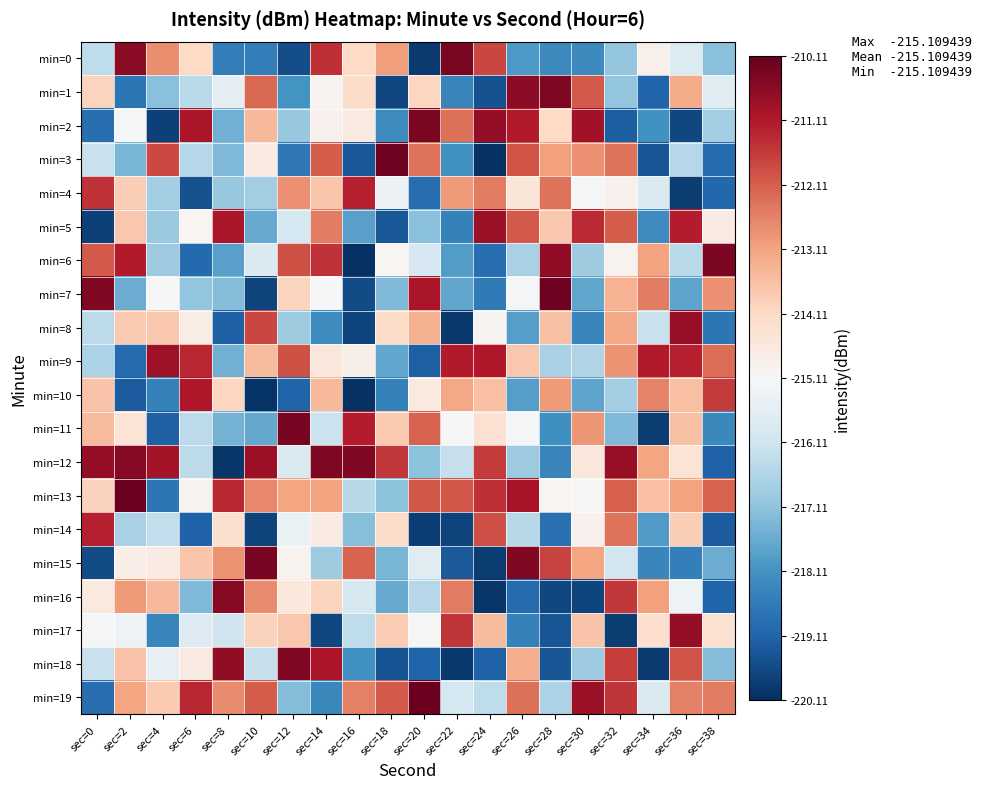

Reading right to left, extract all data points from this chart.

min=0: sec=38=-217.2	sec=36=-215.8	sec=34=-214.9	sec=32=-217.1	sec=30=-218.3	sec=28=-218.3	sec=26=-218.0	sec=24=-211.8	sec=22=-210.4	sec=20=-219.9	sec=18=-213.0	sec=16=-214.1	sec=14=-211.4	sec=12=-219.5	sec=10=-218.5	sec=8=-218.5	sec=6=-214.1	sec=4=-212.8	sec=2=-210.6	sec=0=-216.4
min=1: sec=38=-215.7	sec=36=-213.3	sec=34=-219.1	sec=32=-217.1	sec=30=-212.0	sec=28=-210.5	sec=26=-210.6	sec=24=-219.5	sec=22=-218.4	sec=20=-214.0	sec=18=-219.6	sec=16=-214.2	sec=14=-215.0	sec=12=-218.1	sec=10=-212.3	sec=8=-215.5	sec=6=-216.4	sec=4=-217.2	sec=2=-218.7	sec=0=-214.0
min=2: sec=38=-216.9	sec=36=-219.7	sec=34=-218.1	sec=32=-219.2	sec=30=-210.9	sec=28=-214.1	sec=26=-211.2	sec=24=-210.7	sec=22=-212.4	sec=20=-210.4	sec=18=-218.3	sec=16=-214.6	sec=14=-214.9	sec=12=-217.0	sec=10=-213.5	sec=8=-217.5	sec=6=-211.0	sec=4=-219.8	sec=2=-215.2	sec=0=-218.9
min=3: sec=38=-219.0	sec=36=-216.5	sec=34=-219.4	sec=32=-212.4	sec=30=-212.8	sec=28=-213.0	sec=26=-212.0	sec=24=-220.1	sec=22=-218.1	sec=20=-212.4	sec=18=-210.2	sec=16=-219.4	sec=14=-212.1	sec=12=-218.7	sec=10=-214.7	sec=8=-217.3	sec=6=-216.5	sec=4=-211.8	sec=2=-217.4	sec=0=-216.2
min=4: sec=38=-219.0	sec=36=-219.9	sec=34=-215.8	sec=32=-214.9	sec=30=-215.2	sec=28=-212.4	sec=26=-214.5	sec=24=-212.5	sec=22=-213.0	sec=20=-218.9	sec=18=-215.4	sec=16=-211.2	sec=14=-213.7	sec=12=-212.8	sec=10=-216.9	sec=8=-217.0	sec=6=-219.5	sec=4=-216.8	sec=2=-213.9	sec=0=-211.5
min=5: sec=38=-214.7	sec=36=-211.2	sec=34=-218.2	sec=32=-212.1	sec=30=-211.4	sec=28=-213.8	sec=26=-212.0	sec=24=-210.8	sec=22=-218.5	sec=20=-217.2	sec=18=-219.3	sec=16=-217.8	sec=14=-212.6	sec=12=-216.0	sec=10=-217.6	sec=8=-211.0	sec=6=-215.0	sec=4=-217.0	sec=2=-213.7	sec=0=-219.8
min=6: sec=38=-210.4	sec=36=-216.5	sec=34=-213.1	sec=32=-214.9	sec=30=-216.9	sec=28=-210.7	sec=26=-216.7	sec=24=-218.9	sec=22=-217.9	sec=20=-215.9	sec=18=-215.0	sec=16=-220.0	sec=14=-211.5	sec=12=-211.9	sec=10=-215.8	sec=8=-217.8	sec=6=-219.0	sec=4=-216.9	sec=2=-211.1	sec=0=-212.0
min=7: sec=38=-212.8	sec=36=-217.7	sec=34=-212.5	sec=32=-213.4	sec=30=-217.7	sec=28=-210.3	sec=26=-215.2	sec=24=-218.7	sec=22=-217.7	sec=20=-211.0	sec=18=-217.3	sec=16=-219.6	sec=14=-215.1	sec=12=-214.0	sec=10=-219.7	sec=8=-217.3	sec=6=-217.1	sec=4=-215.1	sec=2=-217.6	sec=0=-210.5
min=8: sec=38=-218.7	sec=36=-210.7	sec=34=-216.2	sec=32=-213.2	sec=30=-218.4	sec=28=-213.7	sec=26=-217.8	sec=24=-215.0	sec=22=-219.9	sec=20=-213.3	sec=18=-214.2	sec=16=-219.7	sec=14=-218.2	sec=12=-216.9	sec=10=-211.8	sec=8=-219.2	sec=6=-214.8	sec=4=-213.8	sec=2=-213.8	sec=0=-216.4
min=9: sec=38=-212.3	sec=36=-211.2	sec=34=-211.1	sec=32=-212.8	sec=30=-216.6	sec=28=-216.7	sec=26=-213.8	sec=24=-211.1	sec=22=-211.1	sec=20=-219.2	sec=18=-217.7	sec=16=-214.8	sec=14=-214.6	sec=12=-211.9	sec=10=-213.5	sec=8=-217.5	sec=6=-211.3	sec=4=-210.9	sec=2=-219.0	sec=0=-216.7
min=10: sec=38=-211.6	sec=36=-213.6	sec=34=-212.6	sec=32=-216.9	sec=30=-217.7	sec=28=-213.0	sec=26=-217.9	sec=24=-213.6	sec=22=-213.2	sec=20=-214.6	sec=18=-218.5	sec=16=-220.1	sec=14=-213.5	sec=12=-219.1	sec=10=-220.0	sec=8=-214.0	sec=6=-211.1	sec=4=-218.5	sec=2=-219.3	sec=0=-213.7
min=11: sec=38=-218.3	sec=36=-213.7	sec=34=-219.9	sec=32=-217.3	sec=30=-212.9	sec=28=-218.2	sec=26=-215.2	sec=24=-214.3	sec=22=-215.1	sec=20=-212.2	sec=18=-213.8	sec=16=-211.2	sec=14=-216.2	sec=12=-210.4	sec=10=-217.7	sec=8=-217.5	sec=6=-216.4	sec=4=-219.2	sec=2=-214.4	sec=0=-213.5
min=12: sec=38=-219.1	sec=36=-214.4	sec=34=-213.1	sec=32=-210.7	sec=30=-214.5	sec=28=-218.4	sec=26=-216.9	sec=24=-211.6	sec=22=-216.3	sec=20=-217.2	sec=18=-211.6	sec=16=-210.5	sec=14=-210.4	sec=12=-215.8	sec=10=-210.8	sec=8=-220.0	sec=6=-216.4	sec=4=-211.0	sec=2=-210.6	sec=0=-210.7
min=13: sec=38=-212.2	sec=36=-213.1	sec=34=-213.6	sec=32=-212.1	sec=30=-215.1	sec=28=-215.0	sec=26=-211.0	sec=24=-211.4	sec=22=-212.0	sec=20=-212.0	sec=18=-217.2	sec=16=-216.5	sec=14=-213.1	sec=12=-213.1	sec=10=-212.7	sec=8=-211.3	sec=6=-214.9	sec=4=-218.7	sec=2=-210.2	sec=0=-214.0
min=14: sec=38=-219.3	sec=36=-213.9	sec=34=-218.0	sec=32=-212.4	sec=30=-214.9	sec=28=-218.8	sec=26=-216.5	sec=24=-211.9	sec=22=-219.7	sec=20=-219.8	sec=18=-214.2	sec=16=-217.2	sec=14=-214.7	sec=12=-215.5	sec=10=-219.8	sec=8=-214.3	sec=6=-219.2	sec=4=-216.4	sec=2=-216.7	sec=0=-211.2
min=15: sec=38=-217.6	sec=36=-218.5	sec=34=-218.4	sec=32=-216.0	sec=30=-213.1	sec=28=-211.7	sec=26=-210.5	sec=24=-219.9	sec=22=-219.3	sec=20=-215.7	sec=18=-217.4	sec=16=-212.2	sec=14=-216.9	sec=12=-214.9	sec=10=-210.4	sec=8=-212.8	sec=6=-213.7	sec=4=-214.7	sec=2=-214.8	sec=0=-219.6
min=16: sec=38=-219.1	sec=36=-215.4	sec=34=-213.1	sec=32=-211.6	sec=30=-219.7	sec=28=-219.6	sec=26=-218.9	sec=24=-220.0	sec=22=-212.5	sec=20=-216.5	sec=18=-217.6	sec=16=-215.9	sec=14=-214.0	sec=12=-214.6	sec=10=-212.7	sec=8=-210.6	sec=6=-217.3	sec=4=-213.5	sec=2=-213.0	sec=0=-214.6
min=17: sec=38=-214.4	sec=36=-210.7	sec=34=-214.3	sec=32=-219.8	sec=30=-213.7	sec=28=-219.4	sec=26=-218.5	sec=24=-213.5	sec=22=-211.5	sec=20=-215.1	sec=18=-213.9	sec=16=-216.4	sec=14=-219.7	sec=12=-213.8	sec=10=-214.0	sec=8=-216.1	sec=6=-215.8	sec=4=-218.4	sec=2=-215.4	sec=0=-215.2
min=18: sec=38=-217.3	sec=36=-212.0	sec=34=-219.9	sec=32=-211.7	sec=30=-216.9	sec=28=-219.4	sec=26=-213.3	sec=24=-219.2	sec=22=-219.9	sec=20=-219.1	sec=18=-219.4	sec=16=-218.2	sec=14=-211.1	sec=12=-210.5	sec=10=-216.2	sec=8=-210.7	sec=6=-214.7	sec=4=-215.5	sec=2=-213.7	sec=0=-216.2
min=19: sec=38=-212.6	sec=36=-212.6	sec=34=-215.8	sec=32=-211.5	sec=30=-210.8	sec=28=-216.7	sec=26=-212.3	sec=24=-216.4	sec=22=-216.0	sec=20=-210.2	sec=18=-212.0	sec=16=-212.6	sec=14=-218.3	sec=12=-217.3	sec=10=-212.1	sec=8=-212.8	sec=6=-211.3	sec=4=-213.8	sec=2=-213.1	sec=0=-218.9